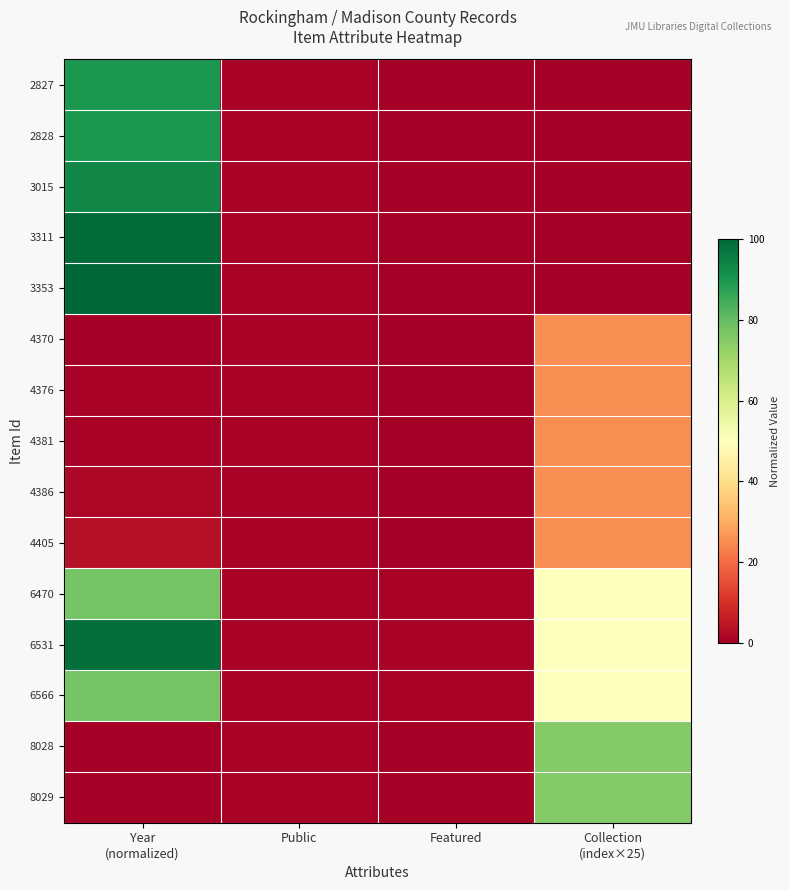

Reading left to right, list all the values displayed in this chart.

2827: Year
(normalized)=89.5	Public=1.0	Featured=0.0	Collection
(index×25)=0.0
2828: Year
(normalized)=89.5	Public=1.0	Featured=0.0	Collection
(index×25)=0.0
3015: Year
(normalized)=93.3	Public=1.0	Featured=0.0	Collection
(index×25)=0.0
3311: Year
(normalized)=99.0	Public=1.0	Featured=0.0	Collection
(index×25)=0.0
3353: Year
(normalized)=100.0	Public=1.0	Featured=0.0	Collection
(index×25)=0.0
4370: Year
(normalized)=0.0	Public=1.0	Featured=0.0	Collection
(index×25)=25.0
4376: Year
(normalized)=1.0	Public=1.0	Featured=0.0	Collection
(index×25)=25.0
4381: Year
(normalized)=1.0	Public=1.0	Featured=0.0	Collection
(index×25)=25.0
4386: Year
(normalized)=1.9	Public=1.0	Featured=0.0	Collection
(index×25)=25.0
4405: Year
(normalized)=3.8	Public=1.0	Featured=0.0	Collection
(index×25)=25.0
6470: Year
(normalized)=77.1	Public=1.0	Featured=1.0	Collection
(index×25)=50.0
6531: Year
(normalized)=98.1	Public=1.0	Featured=1.0	Collection
(index×25)=50.0
6566: Year
(normalized)=77.1	Public=1.0	Featured=1.0	Collection
(index×25)=50.0
8028: Year
(normalized)=0.0	Public=1.0	Featured=0.0	Collection
(index×25)=75.0
8029: Year
(normalized)=0.0	Public=1.0	Featured=0.0	Collection
(index×25)=75.0